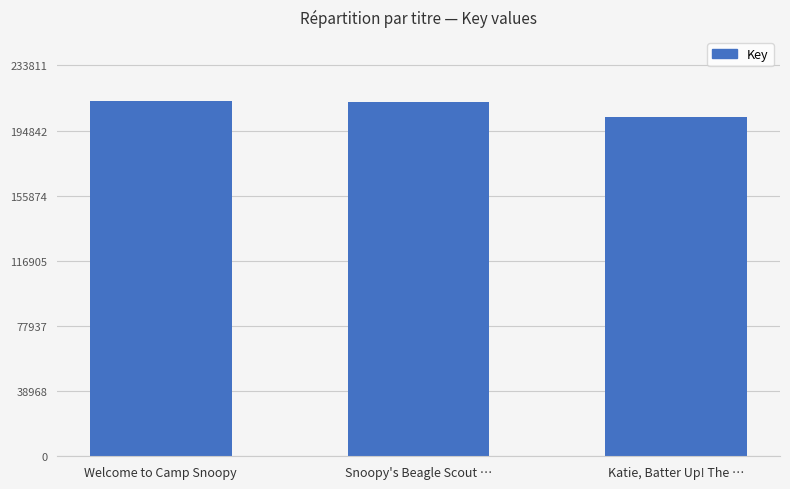

Rank the categories by value from lowest to highest.

Katie, Batter Up! The …, Snoopy's Beagle Scout …, Welcome to Camp Snoopy